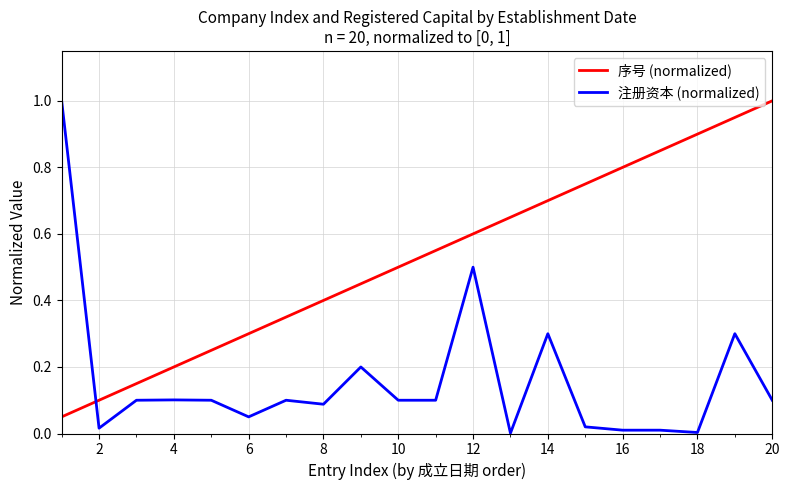

Which series has the largest range (max minus min)?

注册资本 (normalized)